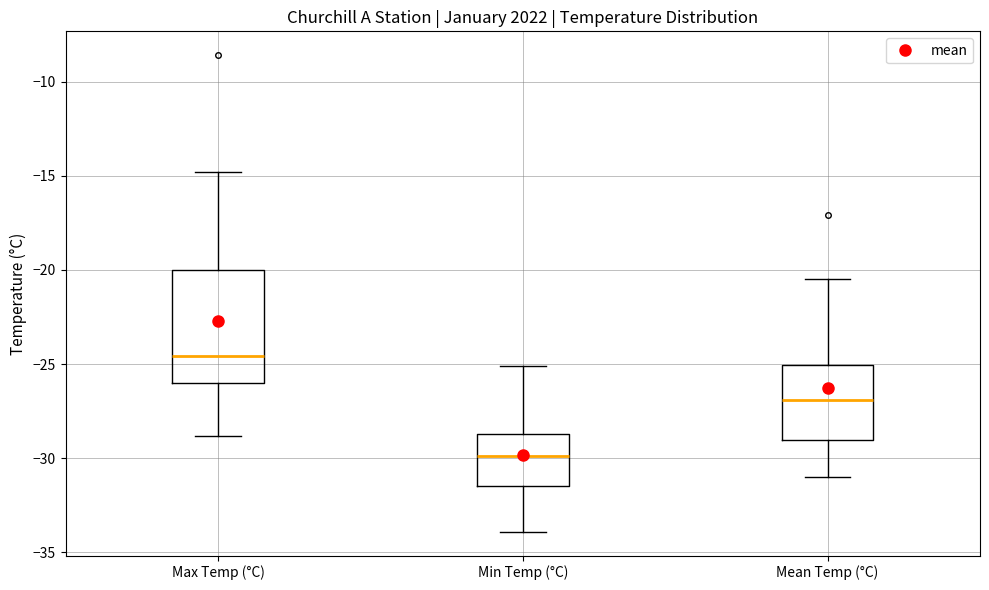

Which box is the tallest, from its lower edge to its upper edge?

Max Temp (°C)